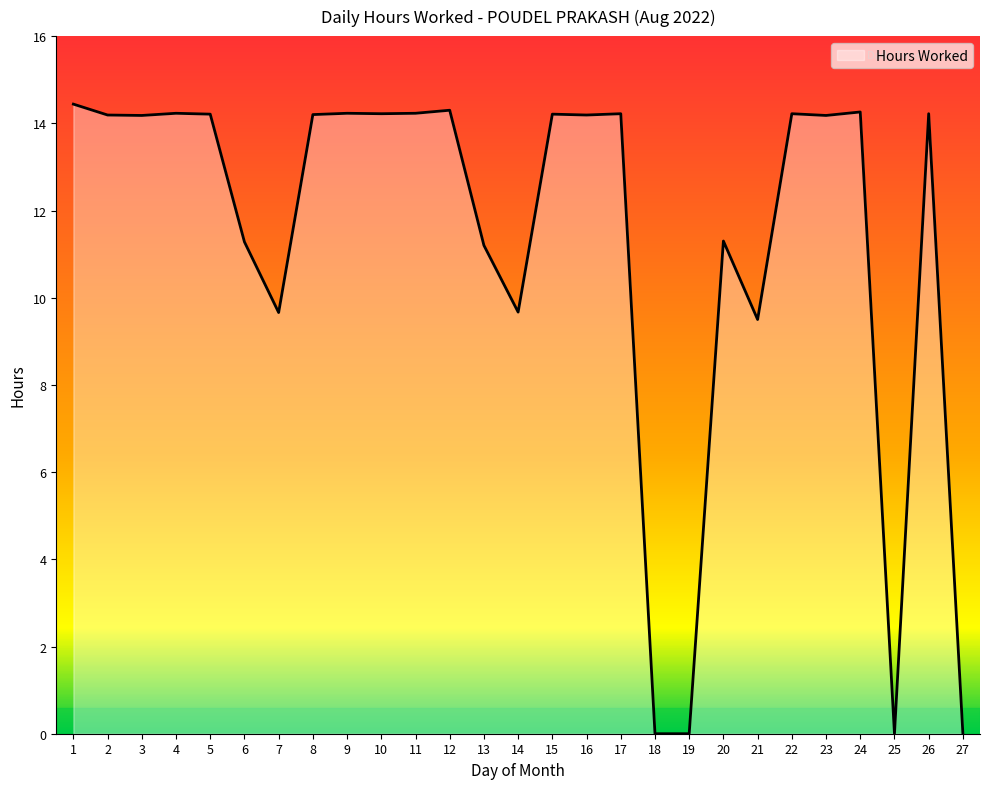

What is the approximate value at 6?

11.3